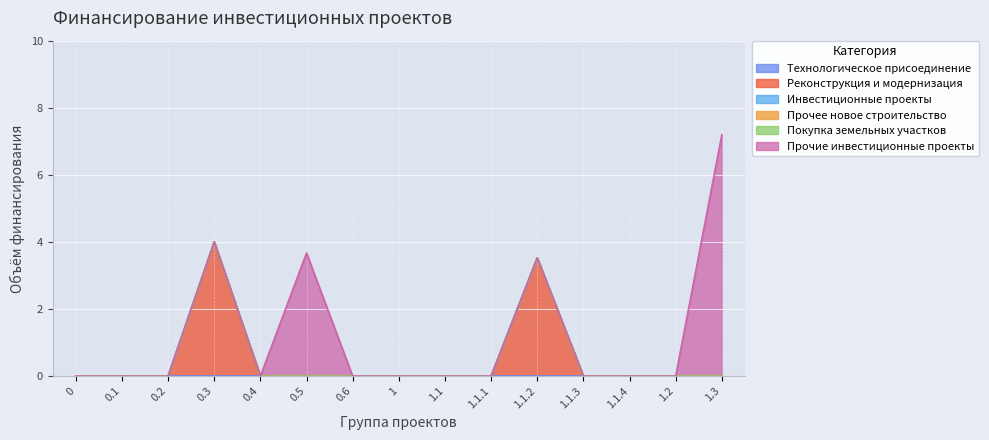

Which series has the widest spread of values?

Прочие инвестиционные проекты